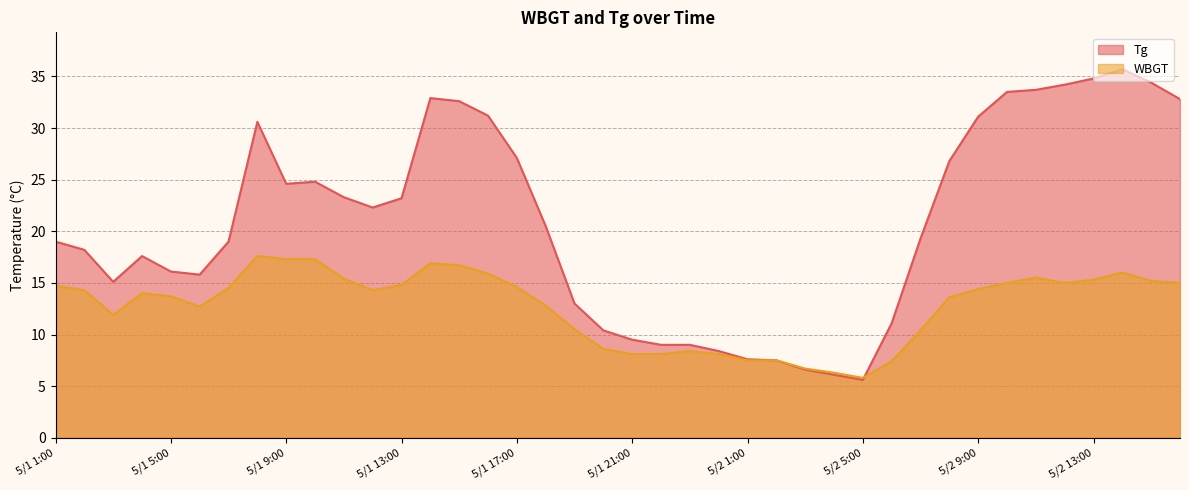

Which series has the widest spread of values?

Tg